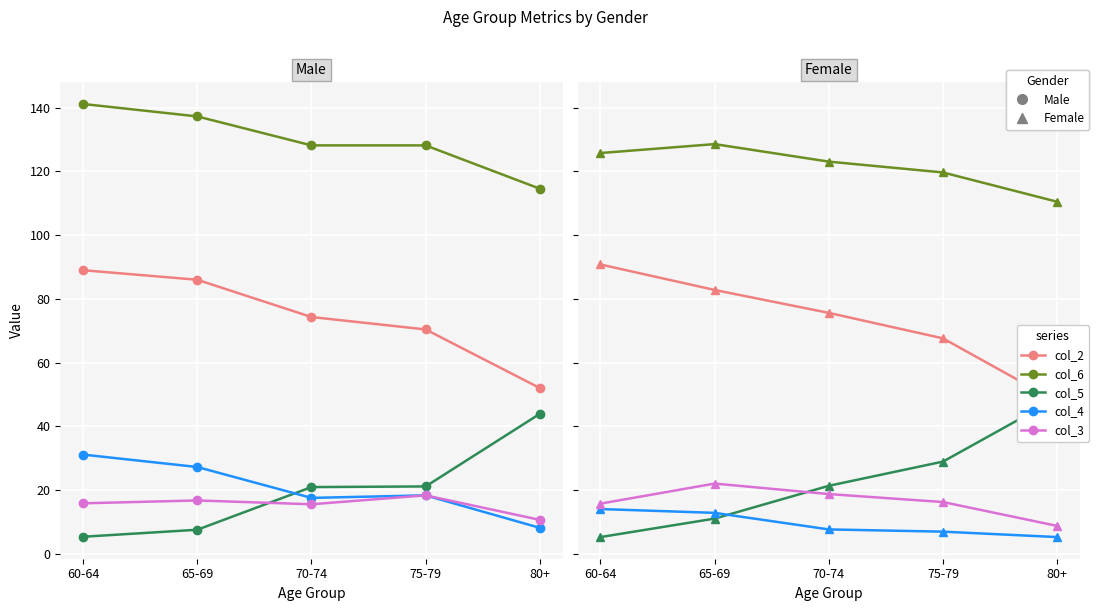

Where do col_2 and col_5 first cross each other?

75-79 and 80+